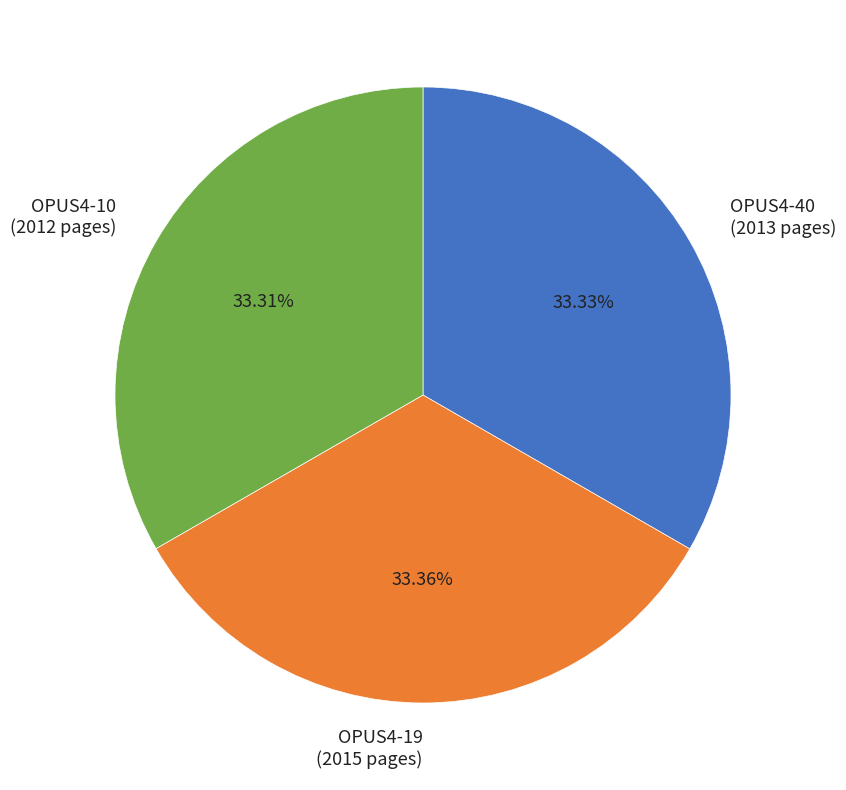

To the nearest percent, what percentage of the pie is OPUS4-19?

33%